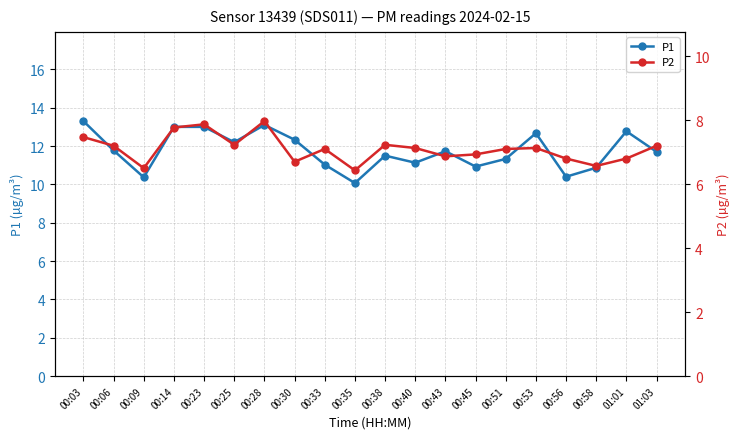

What is the maximum value for P1?

13.3